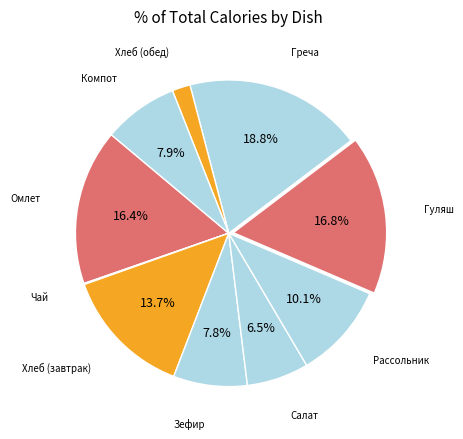

Combined, do Омлет and Гуляш account for over 50%?

No